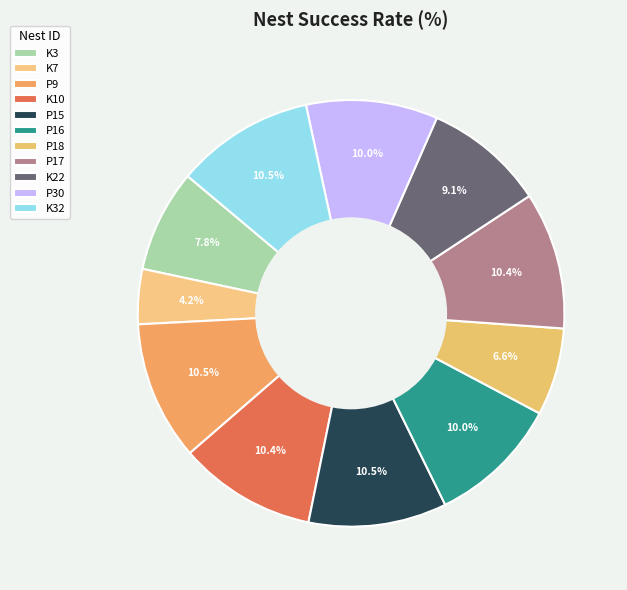

Combined, do P15 and K7 account for over 50%?

No